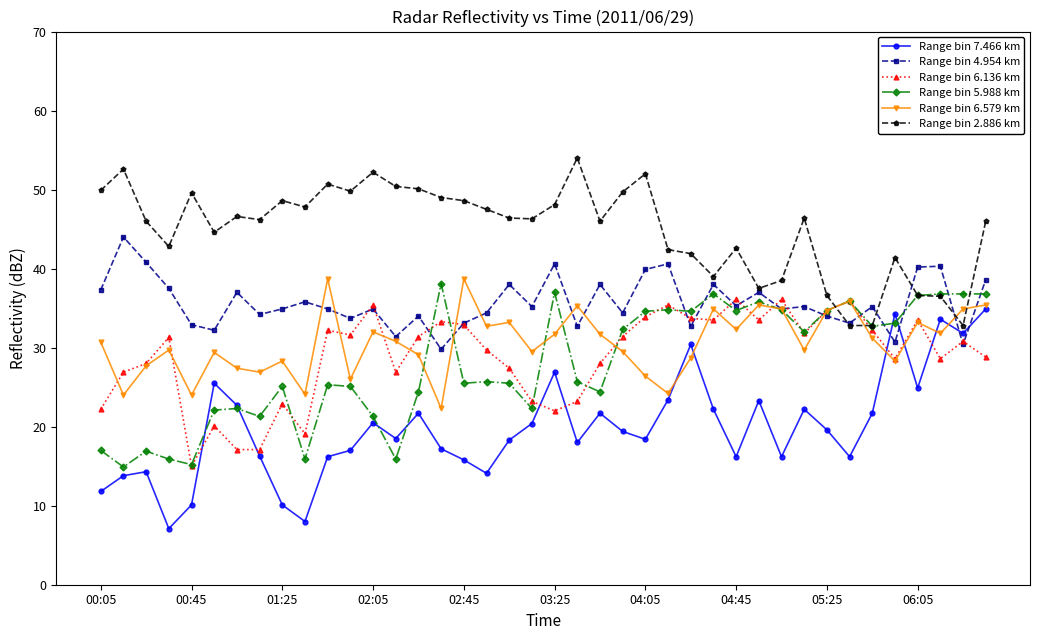

True or false: Range bin 4.954 km and Range bin 6.136 km cross at least once.

True